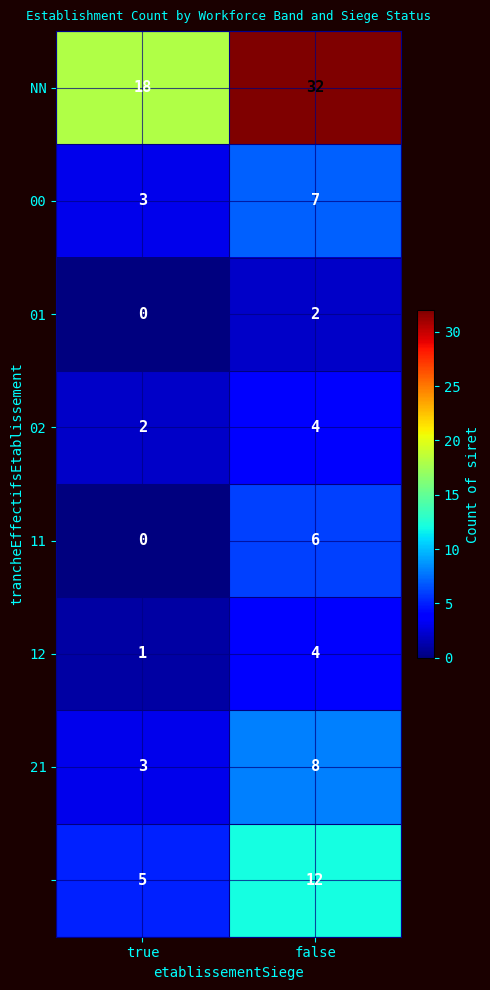

What is the total value across all series at true?

32